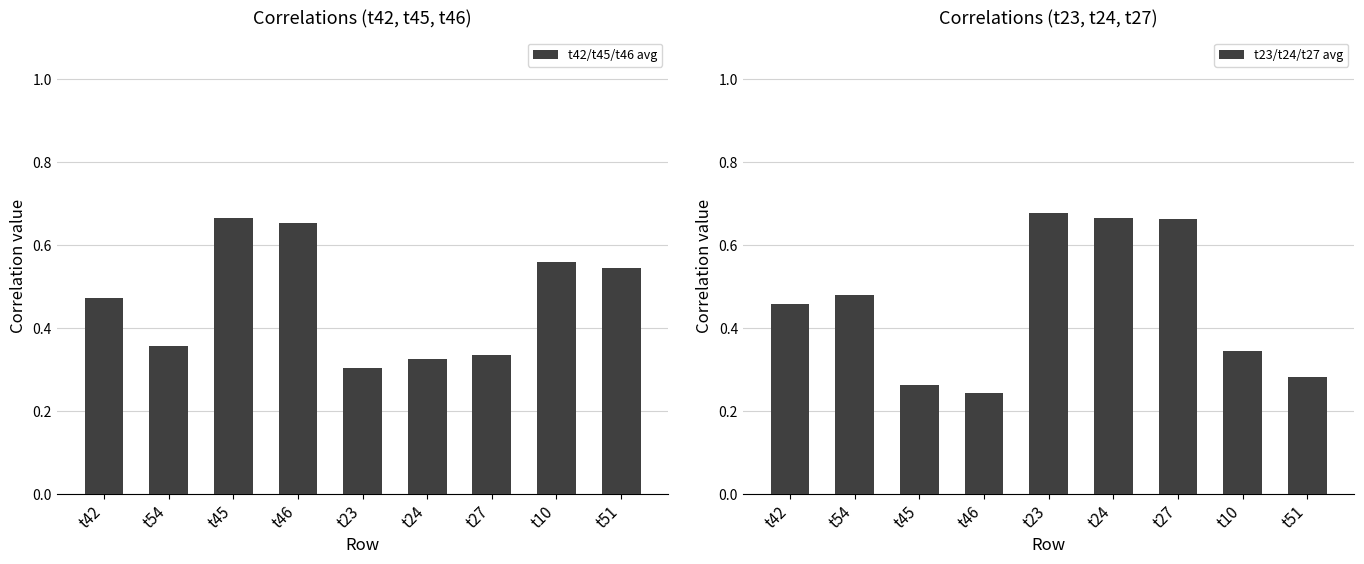

At how many categories does at least one series exceed 0?

9